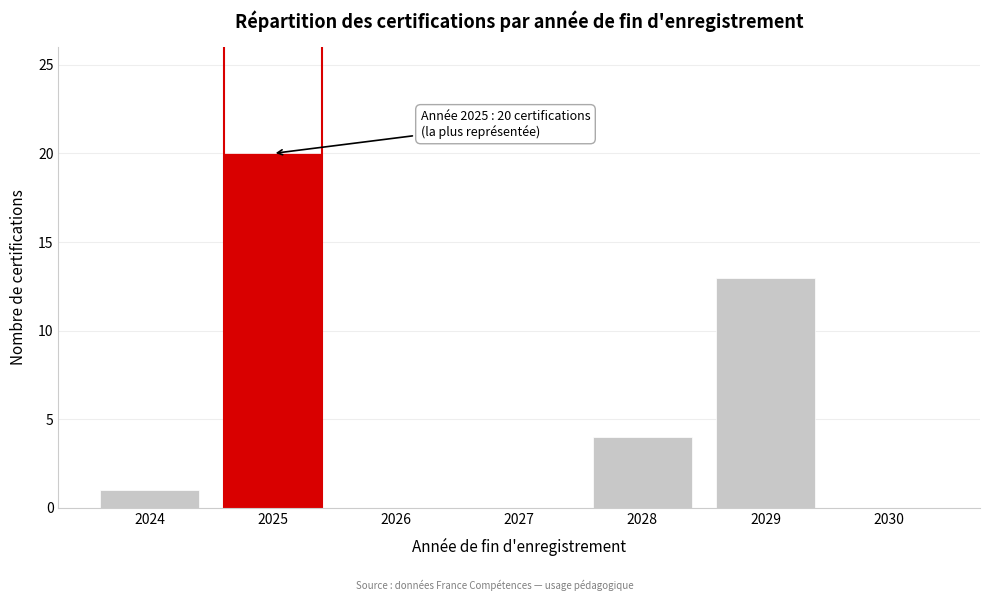

Reading right to left, extract all data points from this chart.

2030=0	2029=13	2028=4	2027=0	2026=0	2025=20	2024=1